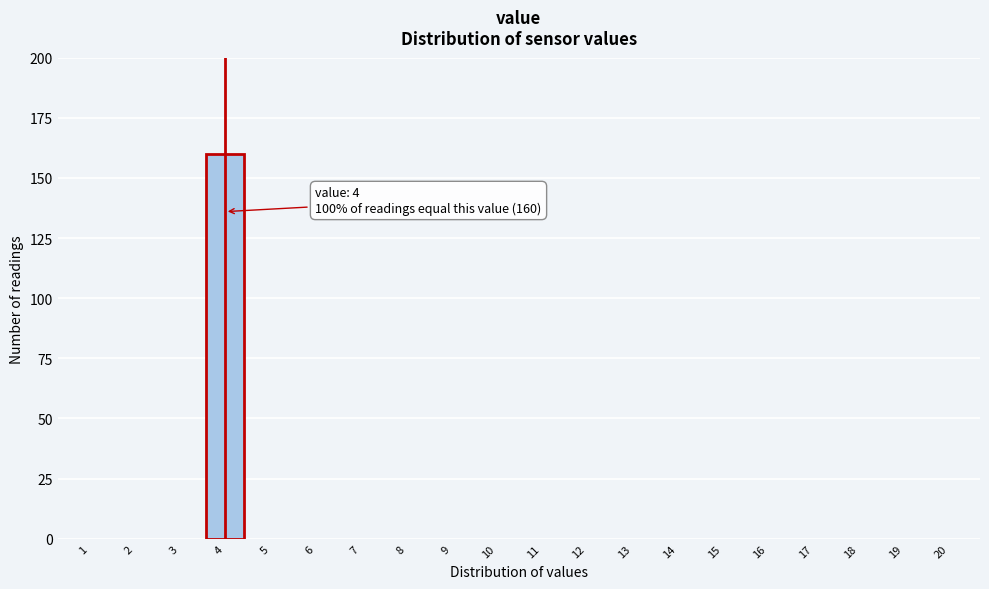

Reading left to right, list all the values displayed in this chart.

1=0	2=0	3=0	4=160	5=0	6=0	7=0	8=0	9=0	10=0	11=0	12=0	13=0	14=0	15=0	16=0	17=0	18=0	19=0	20=0